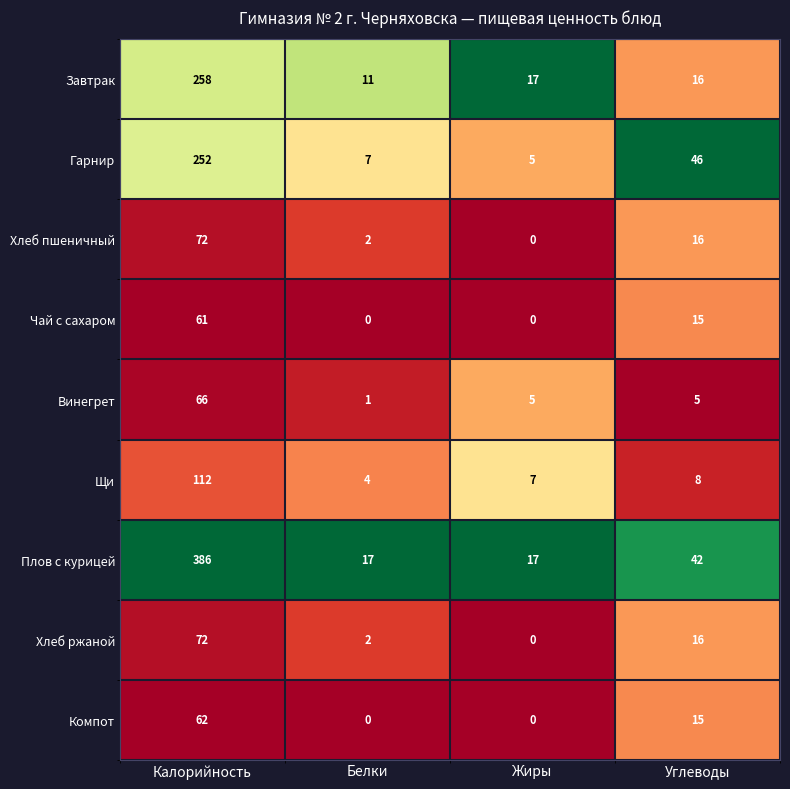

At which label does Компот first exceed 15?

Калорийность